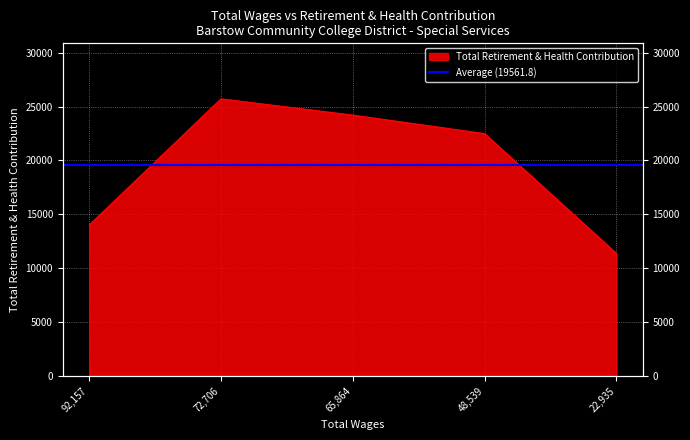

What is the smallest value displayed?

11386